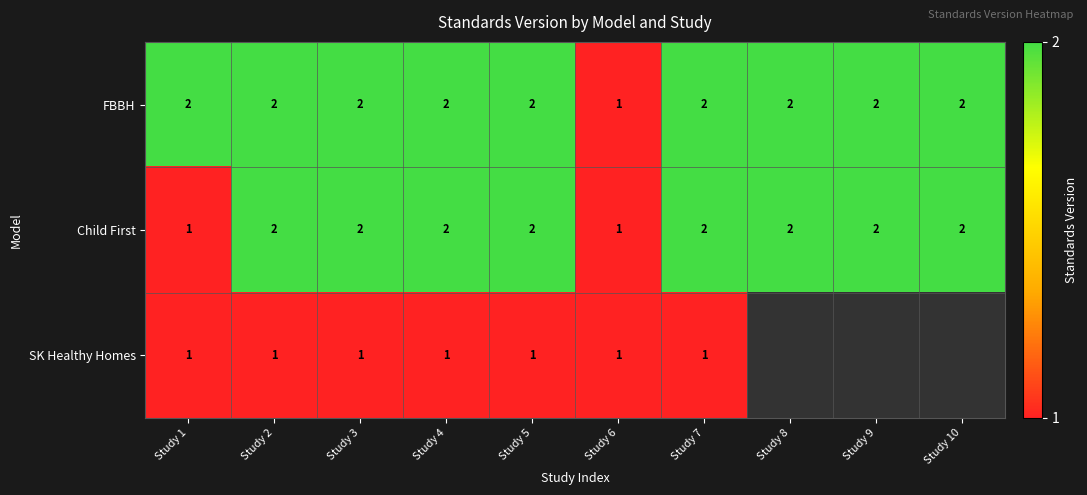

Count the Child First values in the range 2 to 3.

8